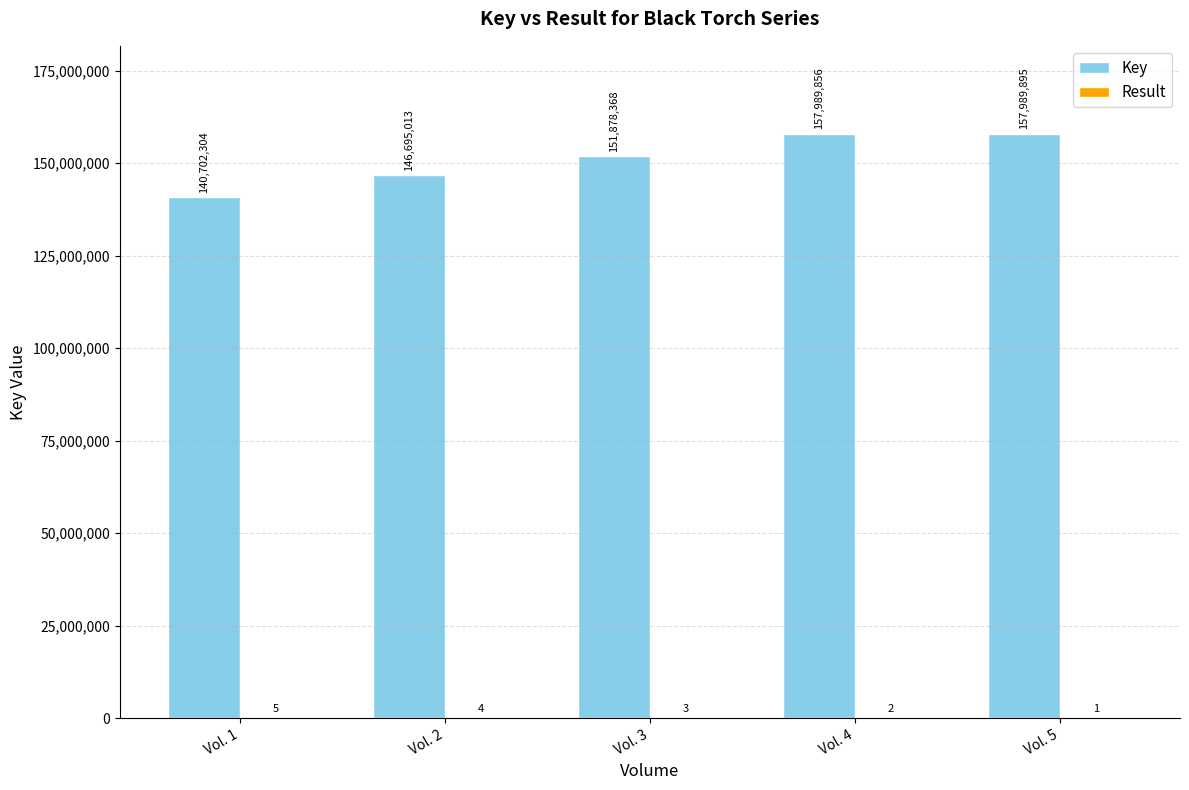

What is the maximum value shown in the chart?

157989895